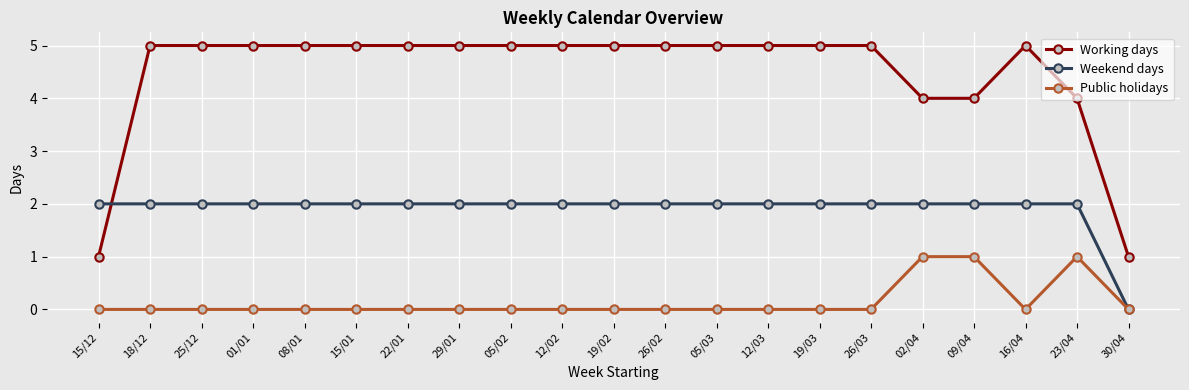

What is the sum of all Public holidays values?

3